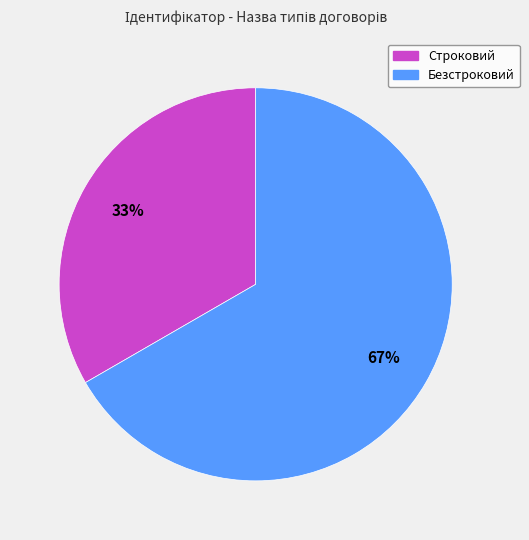

How many segments does this pie chart have?

2